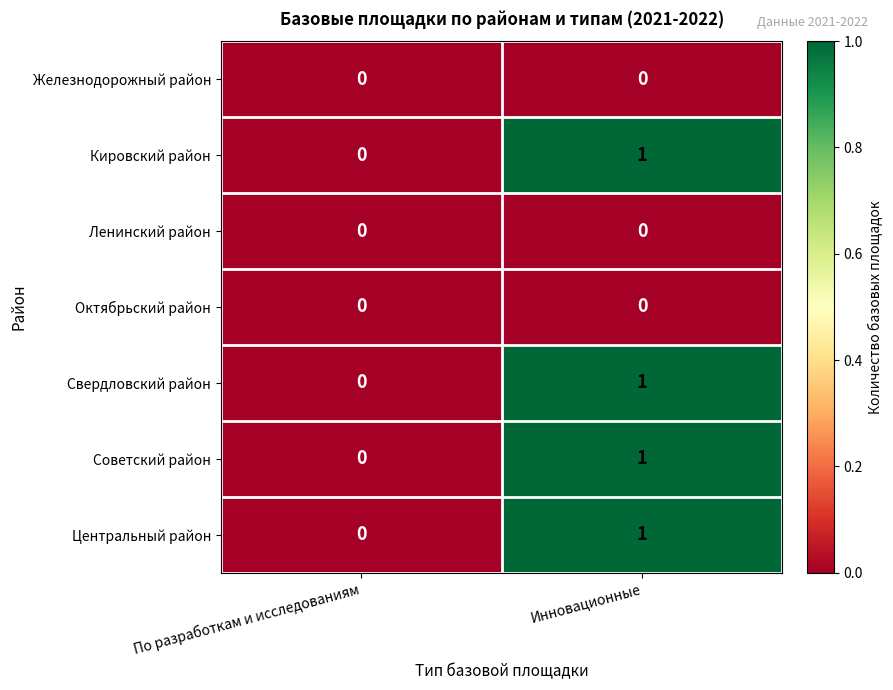

How many data points does each series have?

2